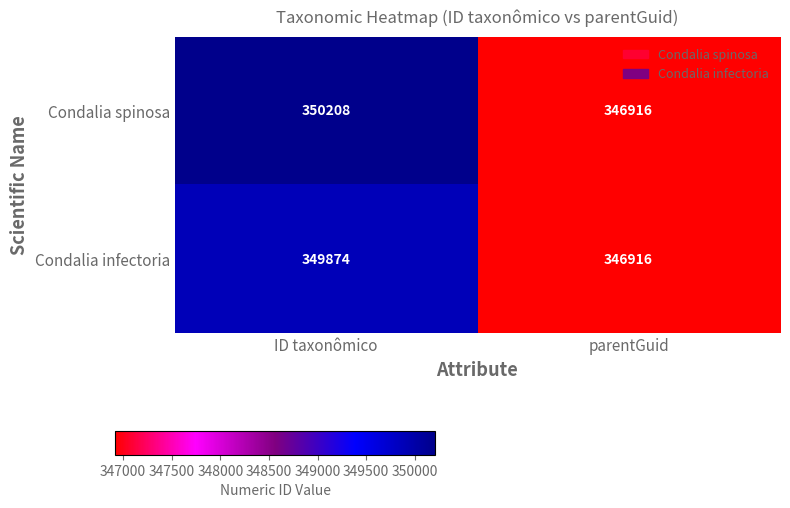

The value of Condalia infectoria at parentGuid is 127051. True or false?

False